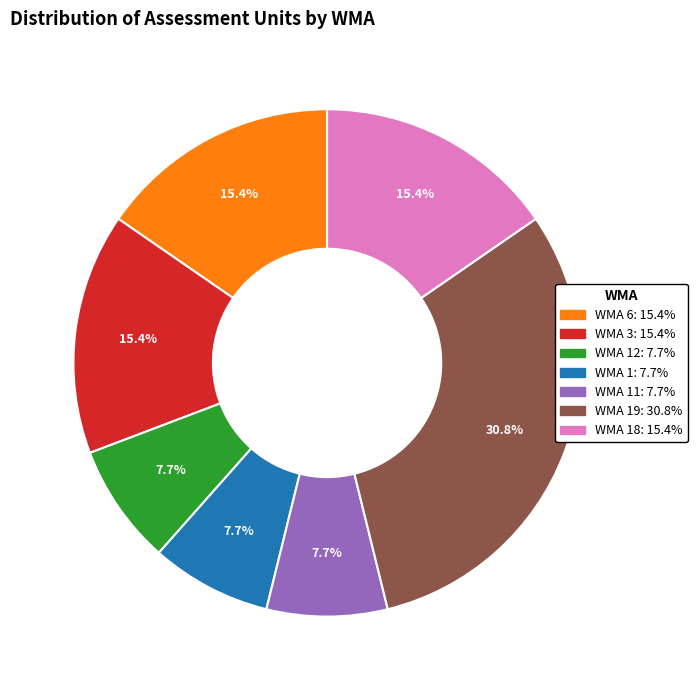

Does any single category account for the majority?

No